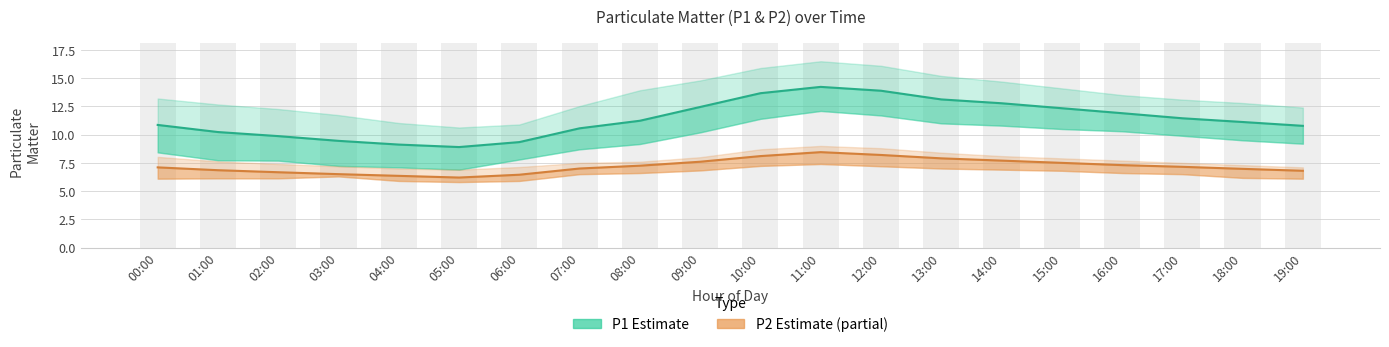

Rank the series by their average value, from lowest to highest.

P2 Estimate (partial), P1 Estimate